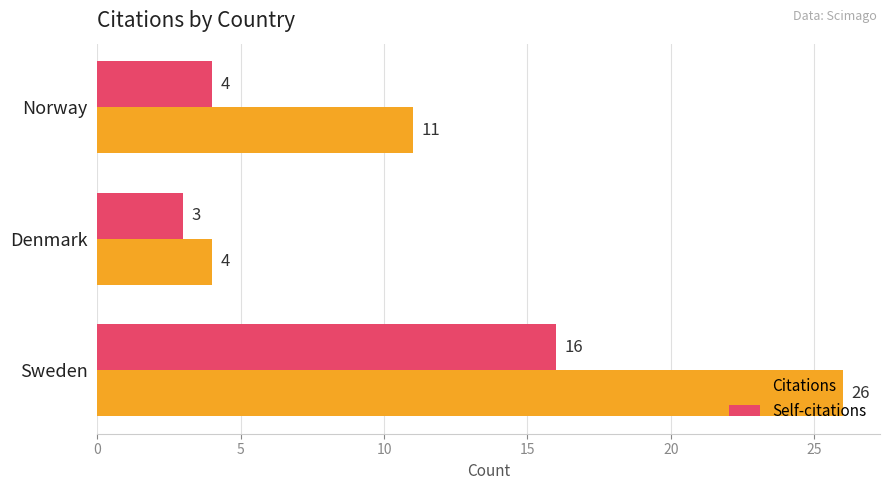

Which series has the largest total across all categories?

Citations